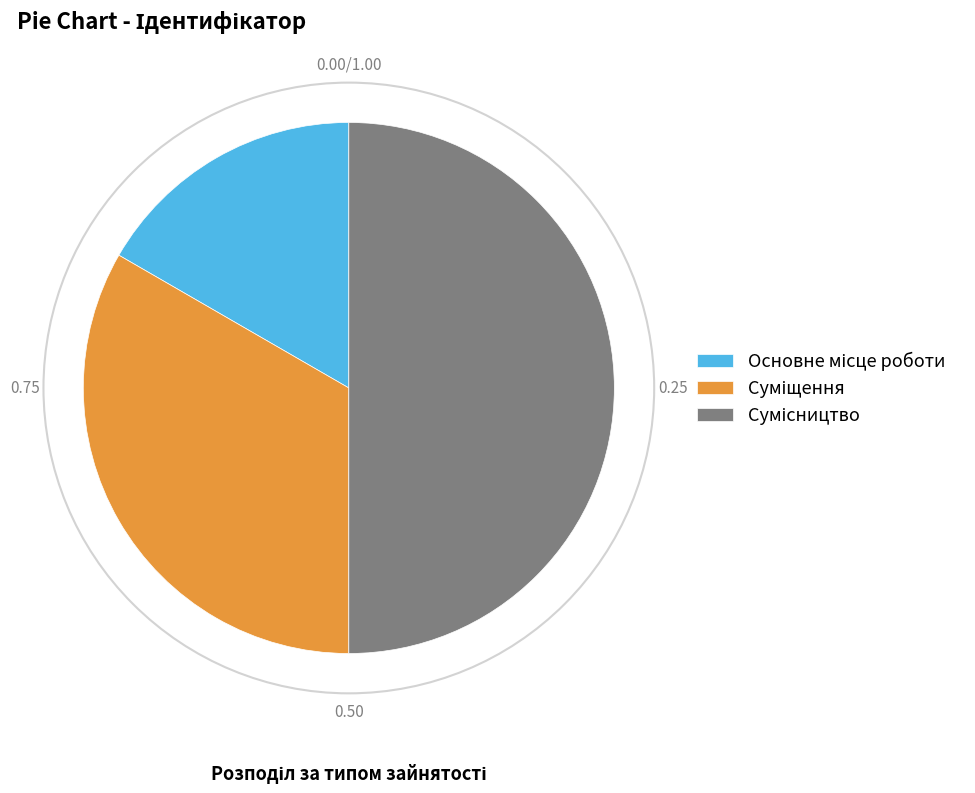

How many slices are in this pie chart?

3